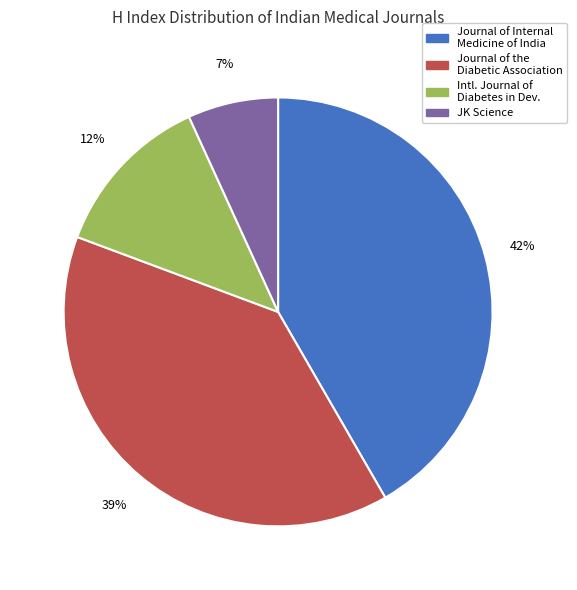

To the nearest percent, what is the difference between the largest and smallest slice percentages?

35%